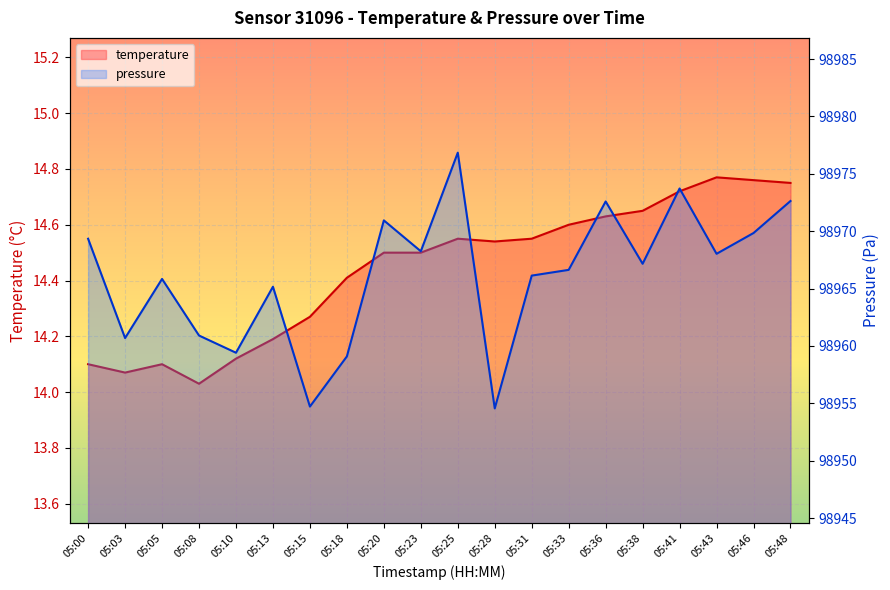

The value of pressure at 05:48 is 98972.6. True or false?

True